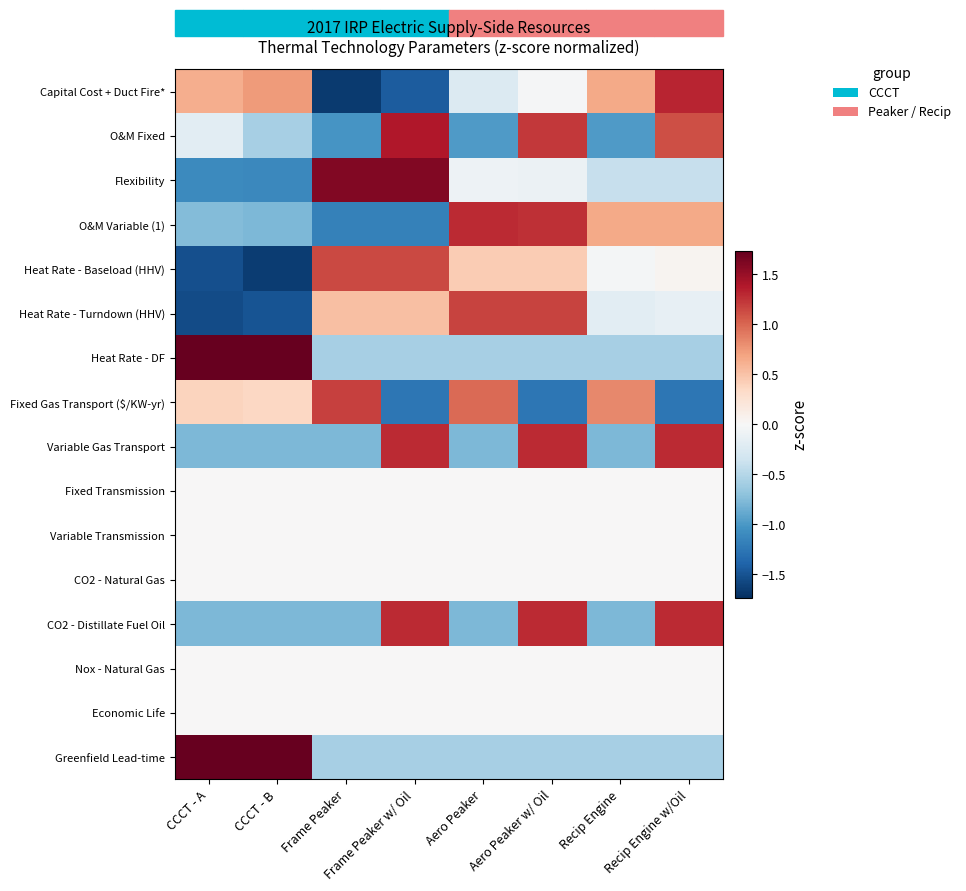

At which category does the chart reach its minimum across all series?

Frame Peaker